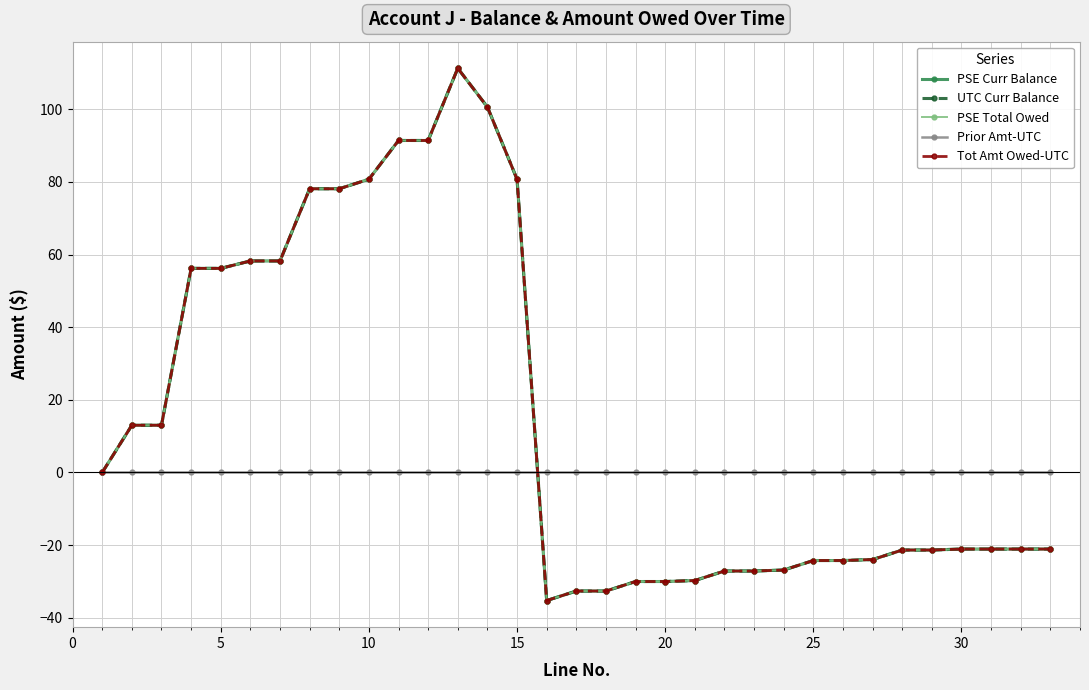

Reading right to left, extract all data points from this chart.

PSE Curr Balance: -21.1	-21.1	-21.1	-21.1	-21.4	-21.4	-24.0	-24.2	-24.2	-26.9	-27.1	-27.1	-29.8	-30.0	-30.0	-32.6	-32.6	-35.3	80.7	100.6	111.3	91.4	91.4	80.7	78.1	78.1	58.2	58.2	56.2	56.2	13.0	13.0	0.0
UTC Curr Balance: -21.1	-21.1	-21.1	-21.1	-21.4	-21.4	-24.0	-24.2	-24.2	-26.9	-27.1	-27.1	-29.8	-30.0	-30.0	-32.6	-32.6	-35.3	80.7	100.6	111.3	91.4	91.4	80.7	78.1	78.1	58.2	58.2	56.2	56.2	13.0	13.0	0.0
PSE Total Owed: -21.1	-21.1	-21.1	-21.1	-21.4	-21.4	-24.0	-24.2	-24.2	-26.9	-27.1	-27.1	-29.8	-30.0	-30.0	-32.6	-32.6	-35.3	80.7	100.6	111.3	91.4	91.4	80.7	78.1	78.1	58.2	58.2	56.2	56.2	13.0	13.0	0.0
Prior Amt-UTC: 0.0	0.0	0.0	0.0	0.0	0.0	0.0	0.0	0.0	0.0	0.0	0.0	0.0	0.0	0.0	0.0	0.0	0.0	0.0	0.0	0.0	0.0	0.0	0.0	0.0	0.0	0.0	0.0	0.0	0.0	0.0	0.0	0.0
Tot Amt Owed-UTC: -21.1	-21.1	-21.1	-21.1	-21.4	-21.4	-24.0	-24.2	-24.2	-26.9	-27.1	-27.1	-29.8	-30.0	-30.0	-32.6	-32.6	-35.3	80.7	100.6	111.3	91.4	91.4	80.7	78.1	78.1	58.2	58.2	56.2	56.2	13.0	13.0	0.0